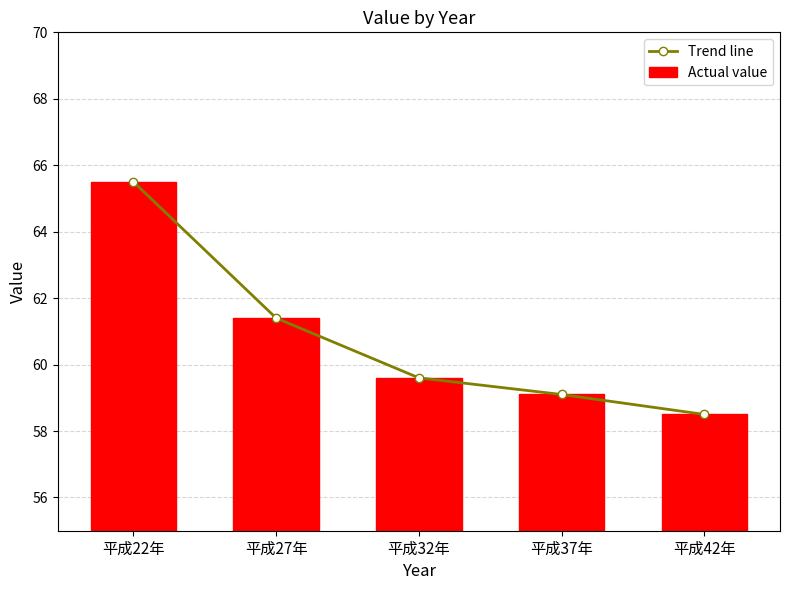

What is the difference between the second highest and minimum values in the Actual value series?

2.9